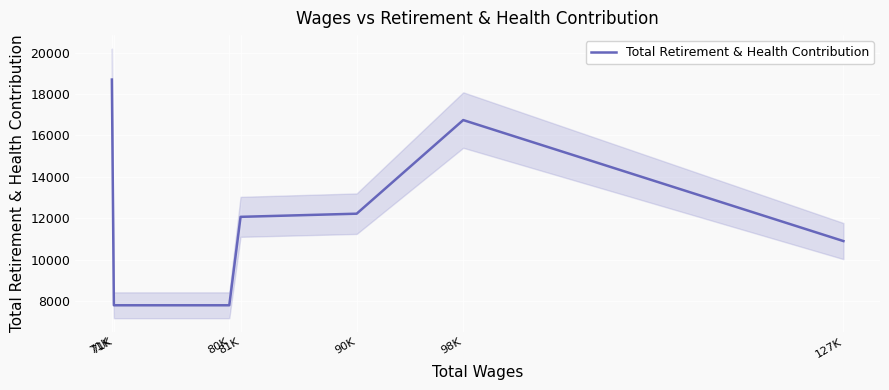

What is the sum of the values at 80K and 98K?

24545